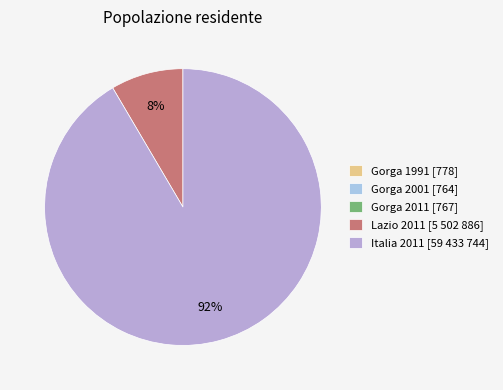

Which category has the biggest portion of the pie?

Italia 2011